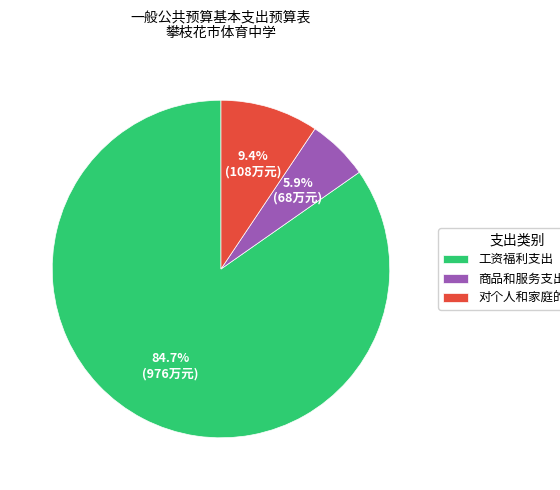

Which category accounts for the majority?

工资福利支出